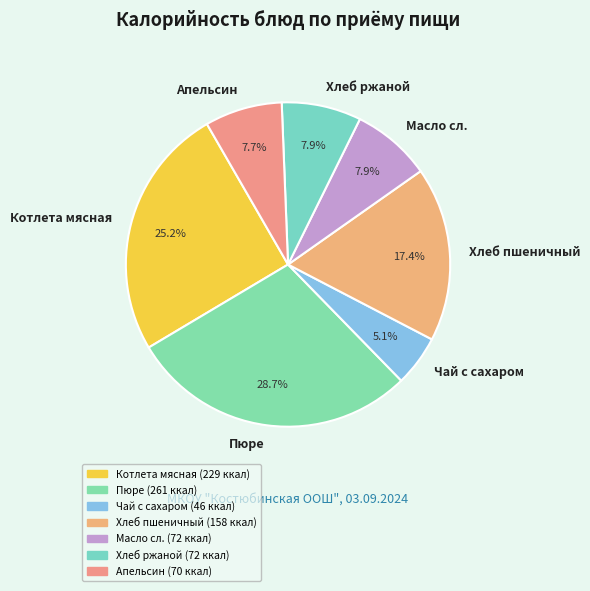

What is the total percentage of Апельсин and Котлета мясная?

32.9%